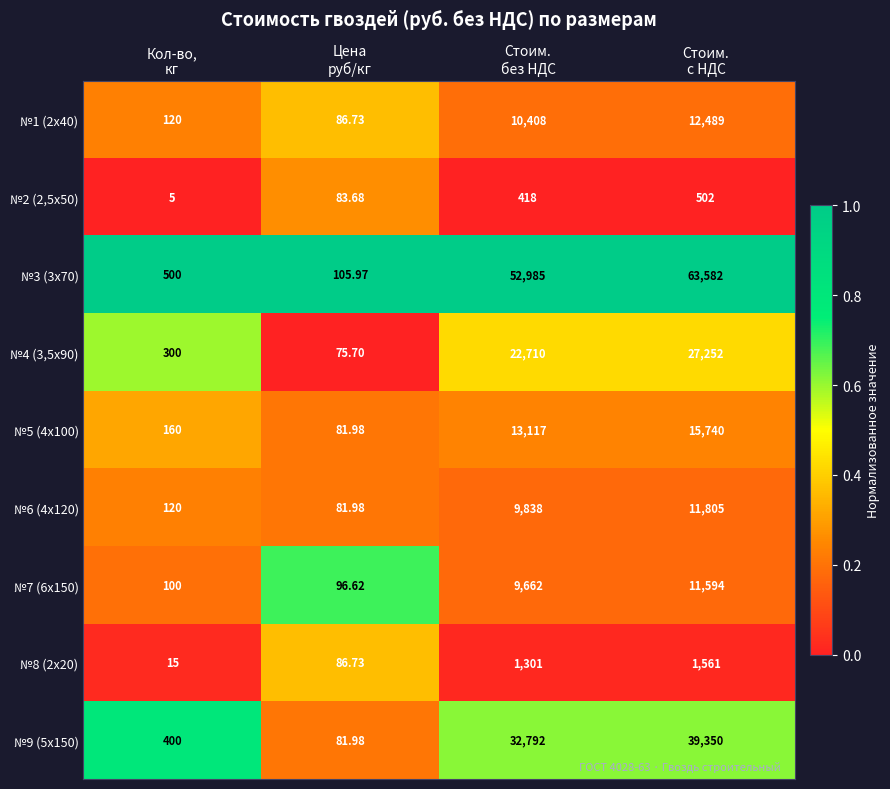

Which category has the lowest value across all series?

Кол-во,
кг